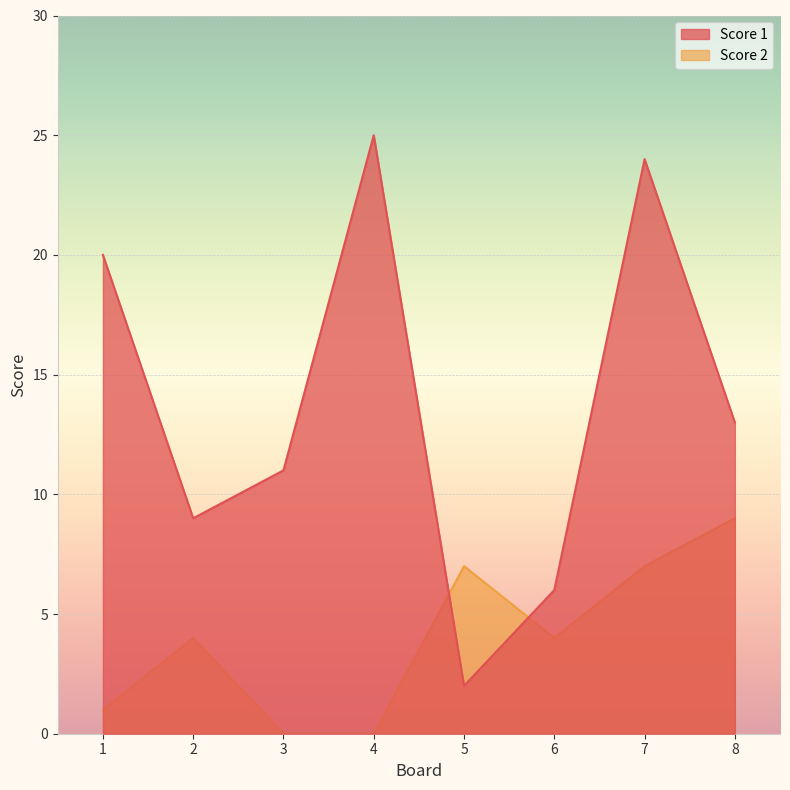

True or false: Score 1 has more than 2 points higher than both neighbors.

False